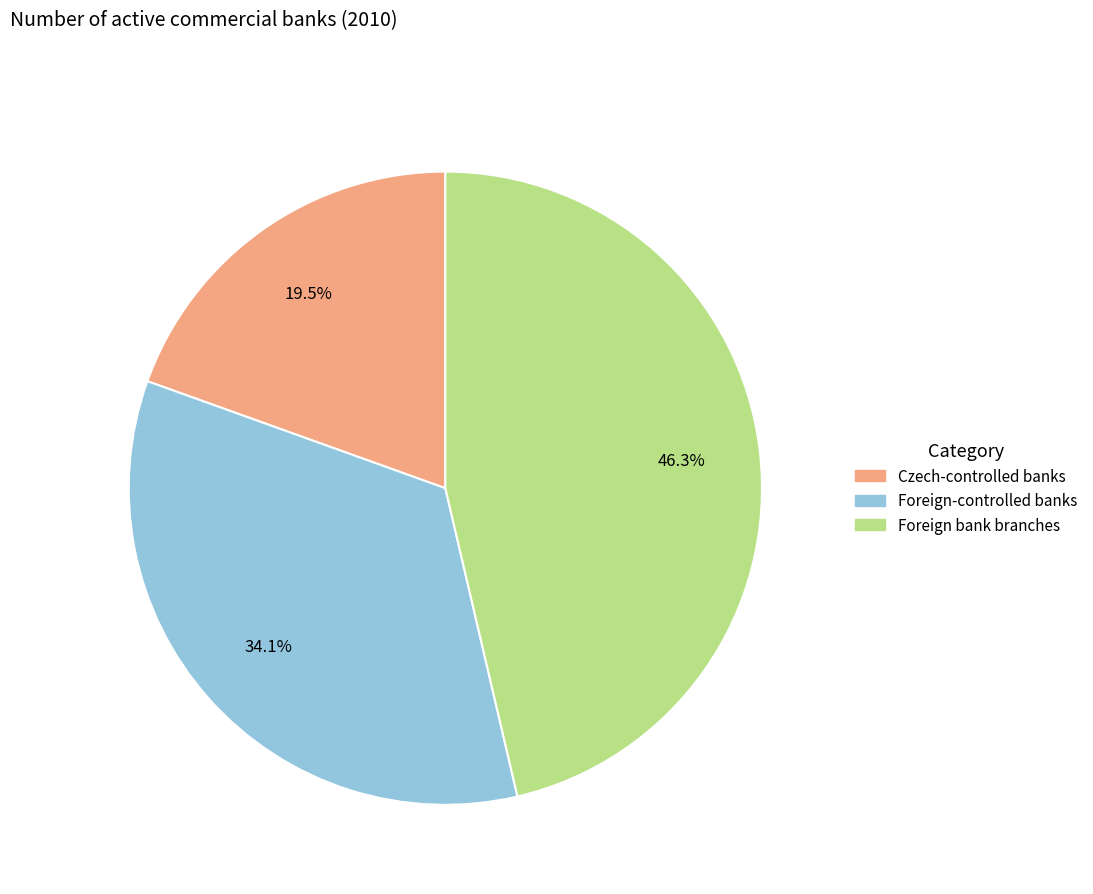

How many segments does this pie chart have?

3